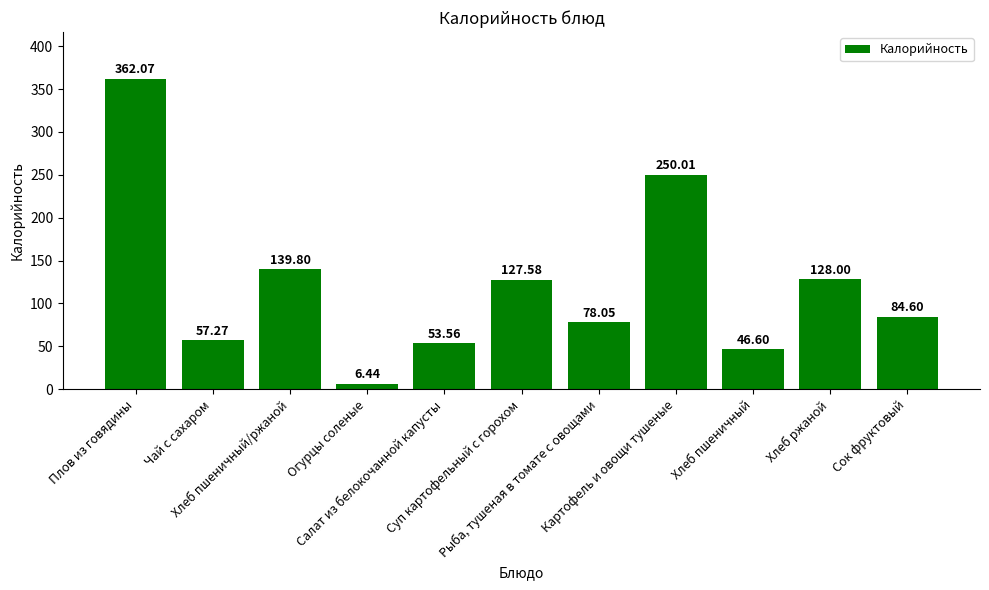

At which label does the data first exceed 84?

Плов из говядины